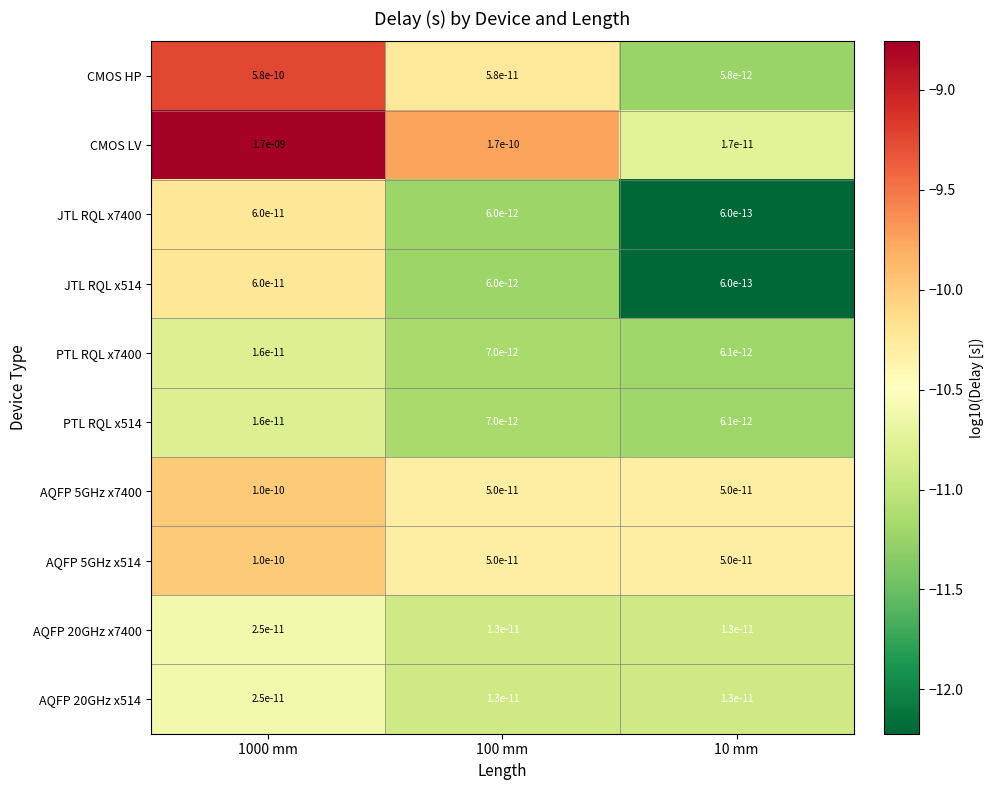

Which category has the lowest value in the PTL RQL x514 series?

10 mm